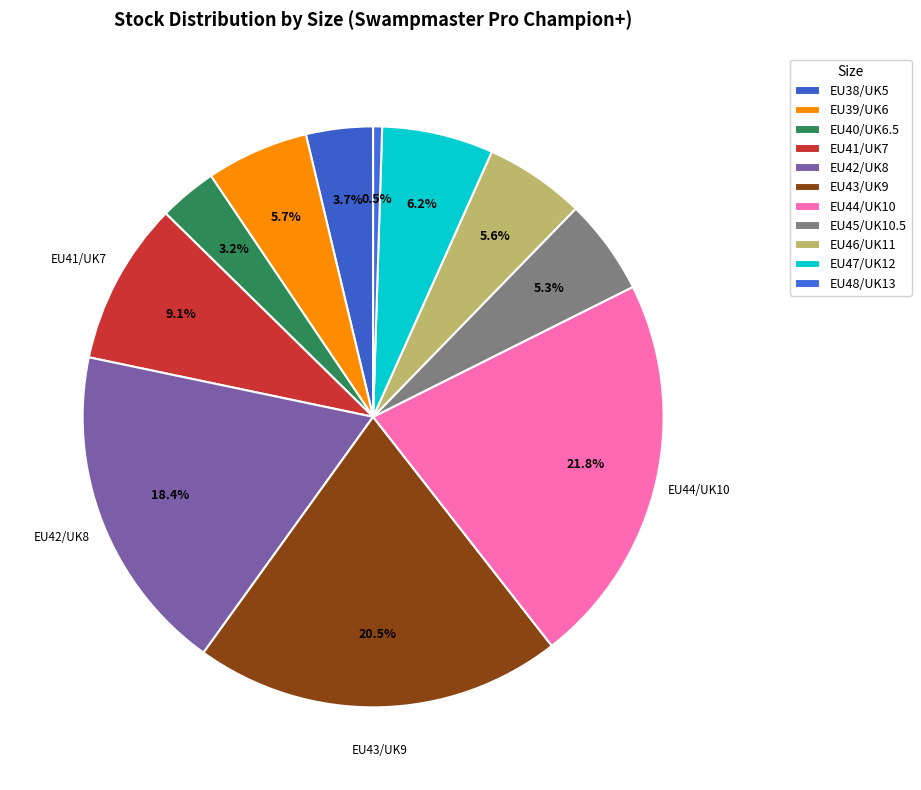

To the nearest percent, what is the average slice percentage?

9%